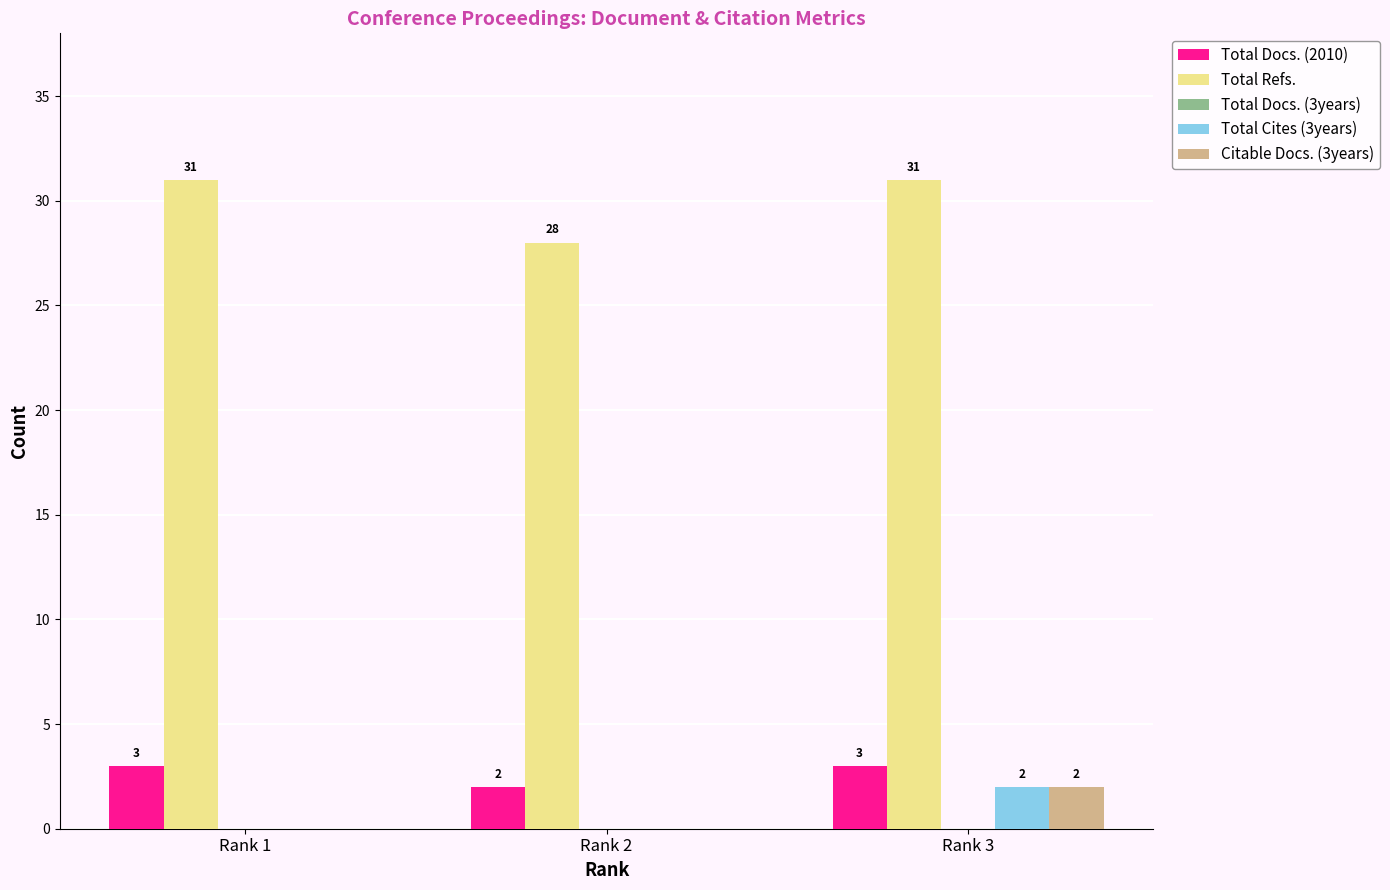

How many Total Cites (3years) values are between 0 and 2?

3